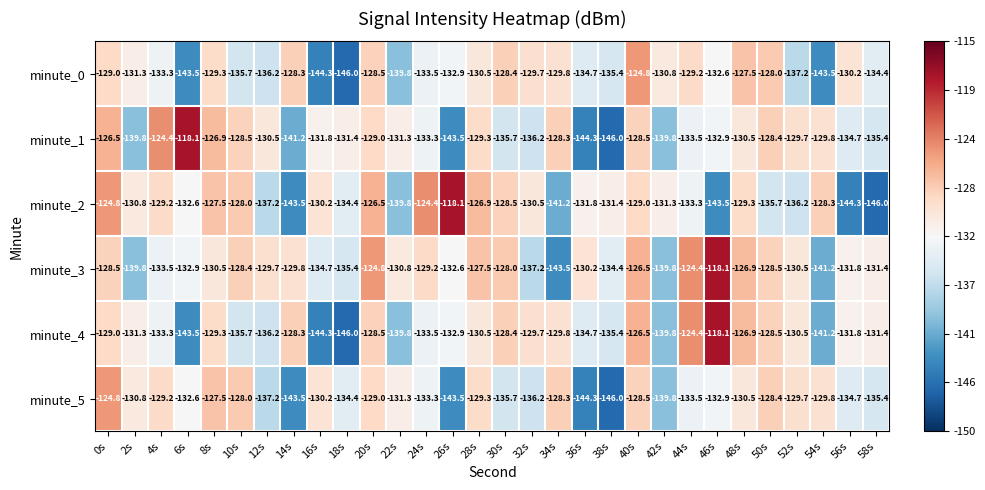

At which category is the sum across all series the highest?

0s